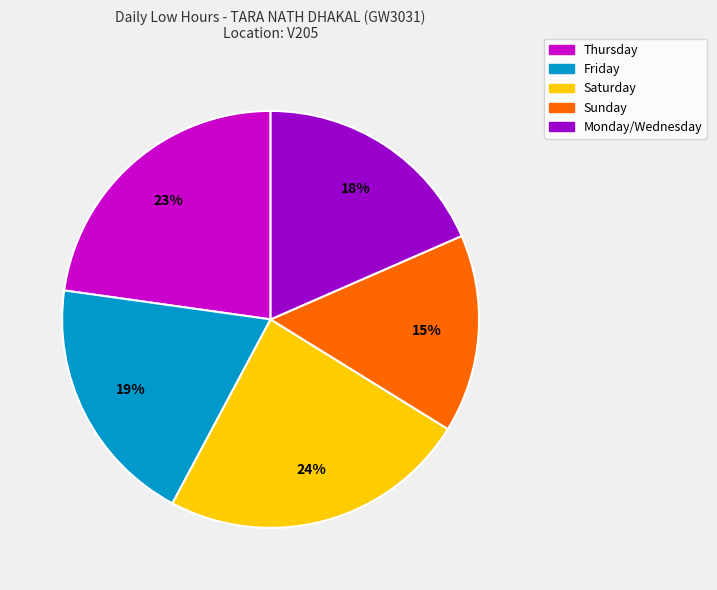

Is there a majority slice in this chart?

No